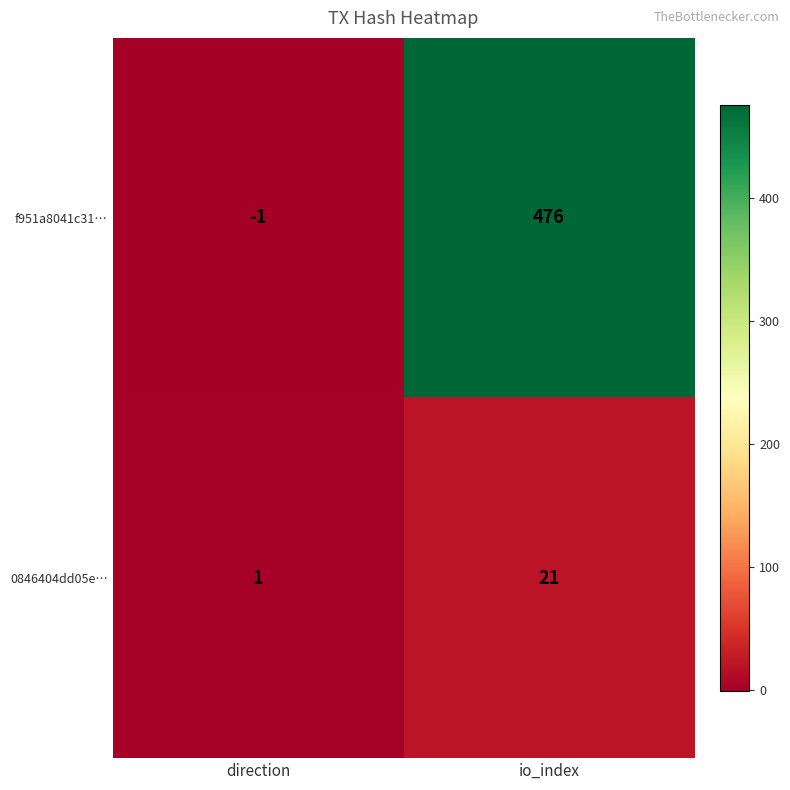

At which label does 0846404dd05e… reach its peak?

io_index